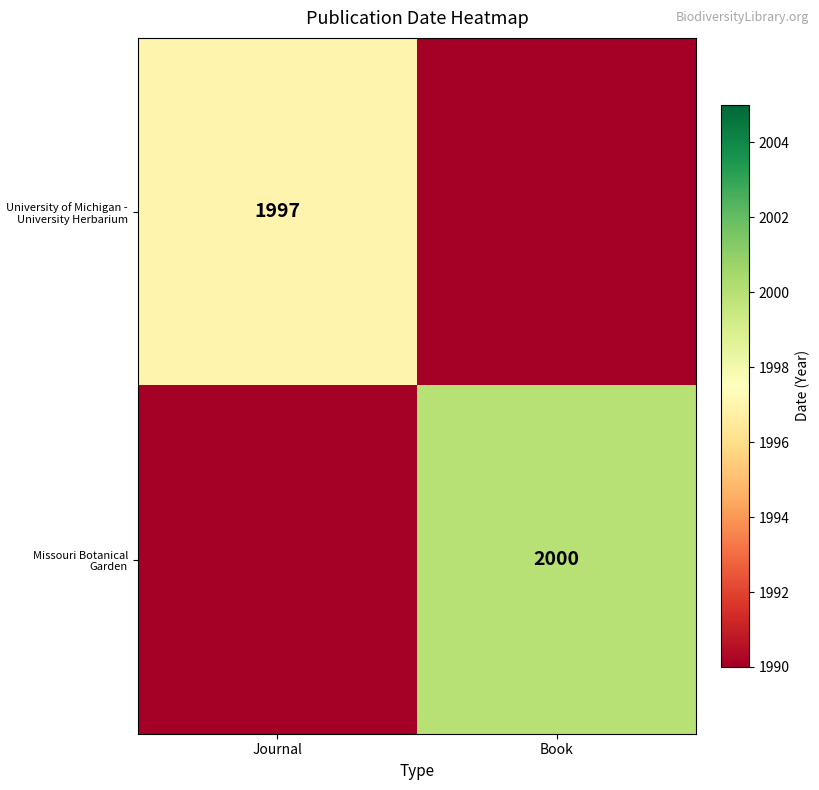

Is it true that Missouri Botanical Garden equals 2915 at Book?

False